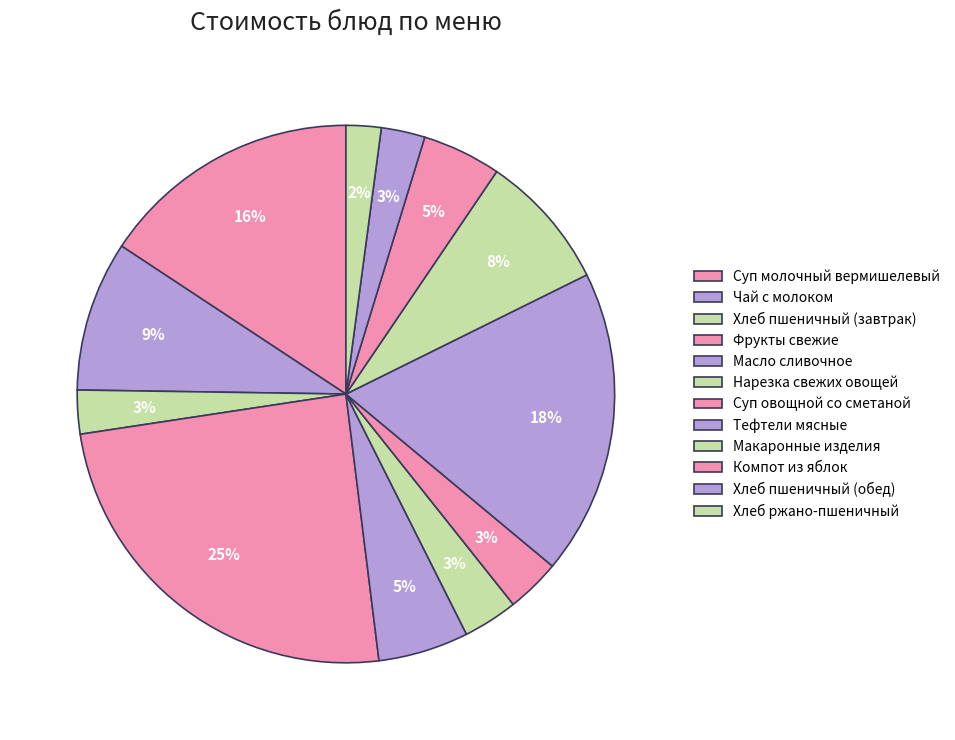

Is Хлеб пшеничный (обед) the majority of the pie?

No